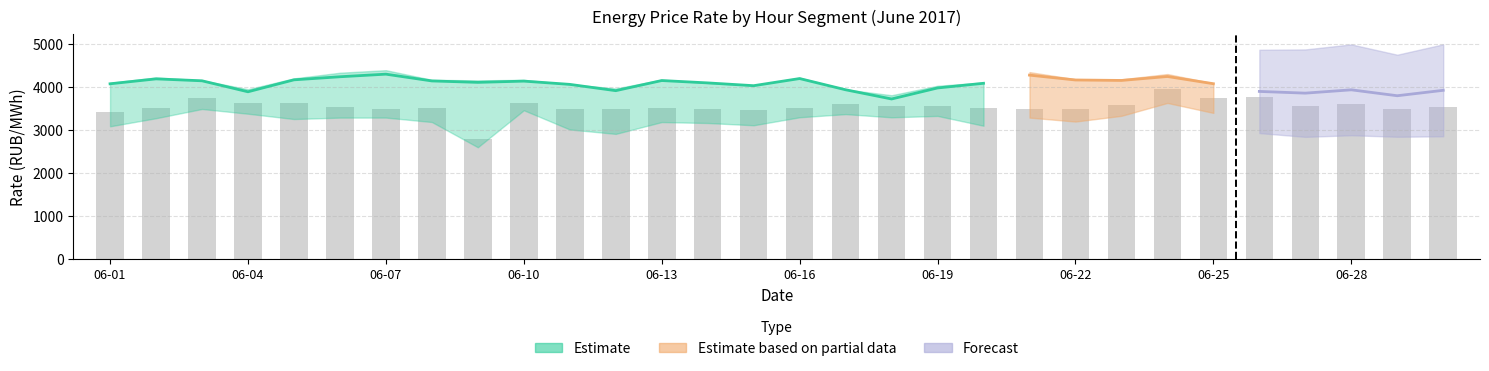

What position from the right is 14?

16